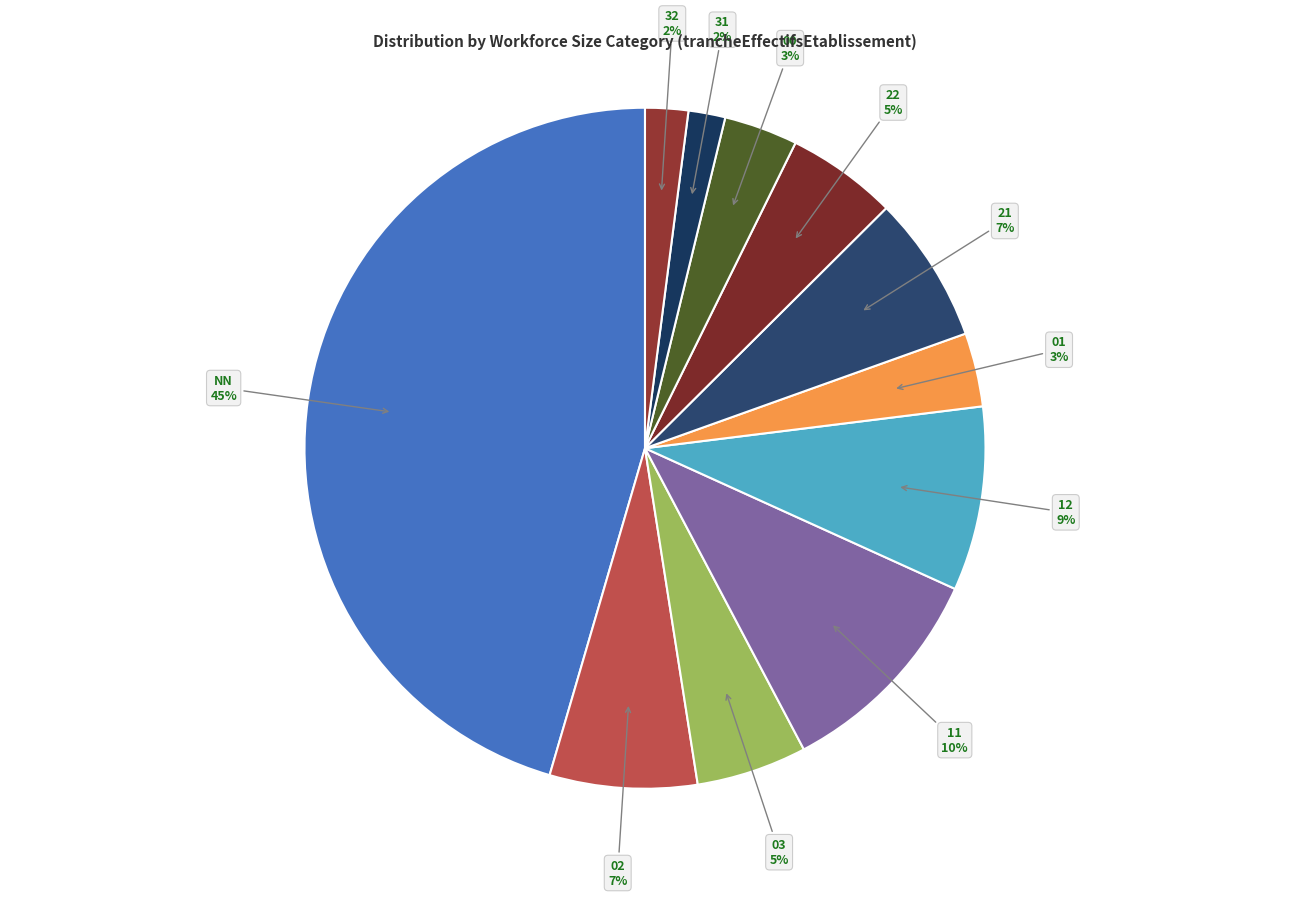

Is there any slice that represents more than half of the pie?

No